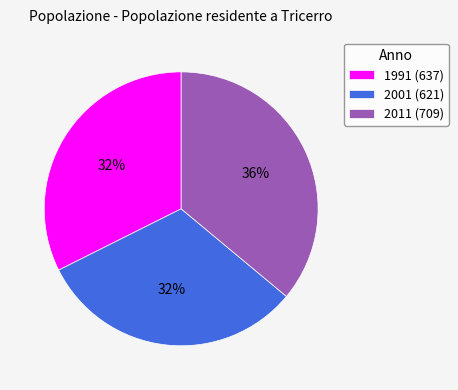

Between 1991 (637) and 2011 (709), which is larger?

2011 (709)